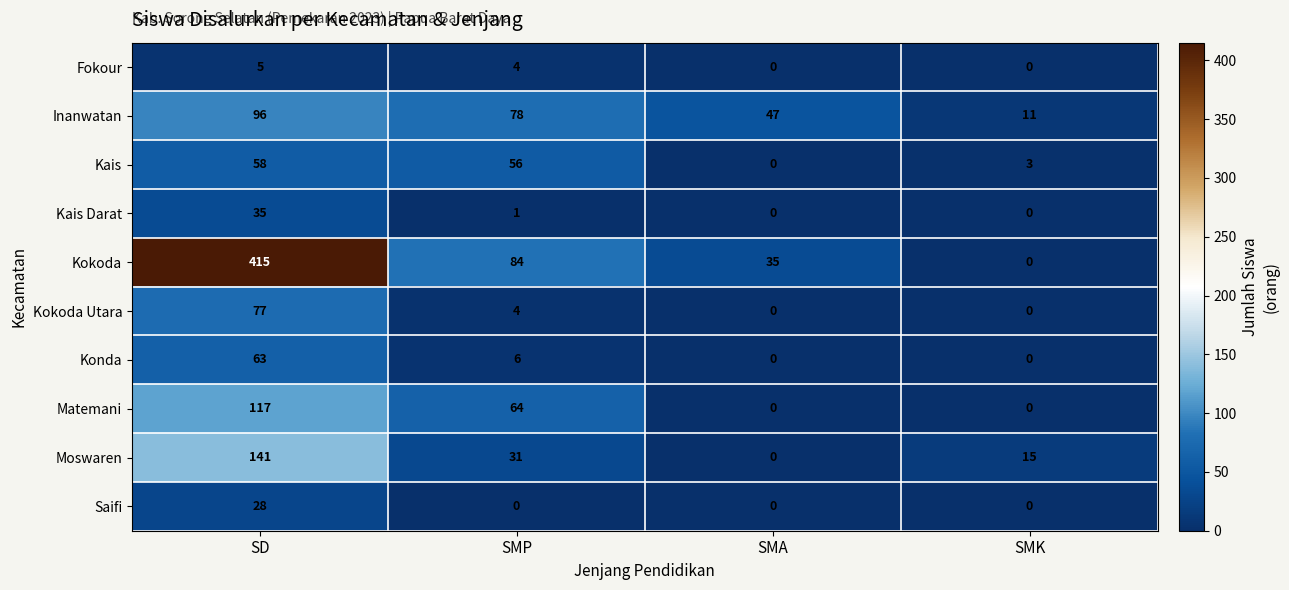

At how many categories does at least one series exceed 134?

1